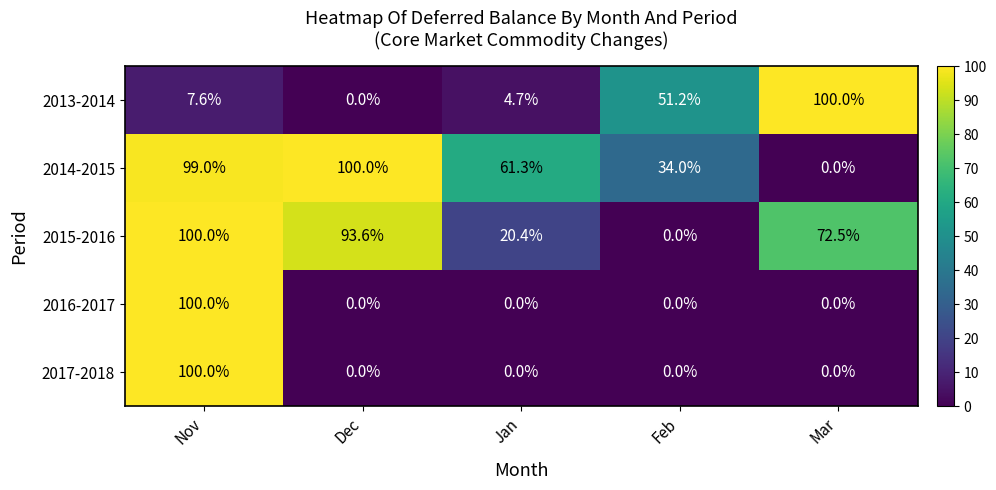

Which category has the highest value in the 2014-2015 series?

Dec